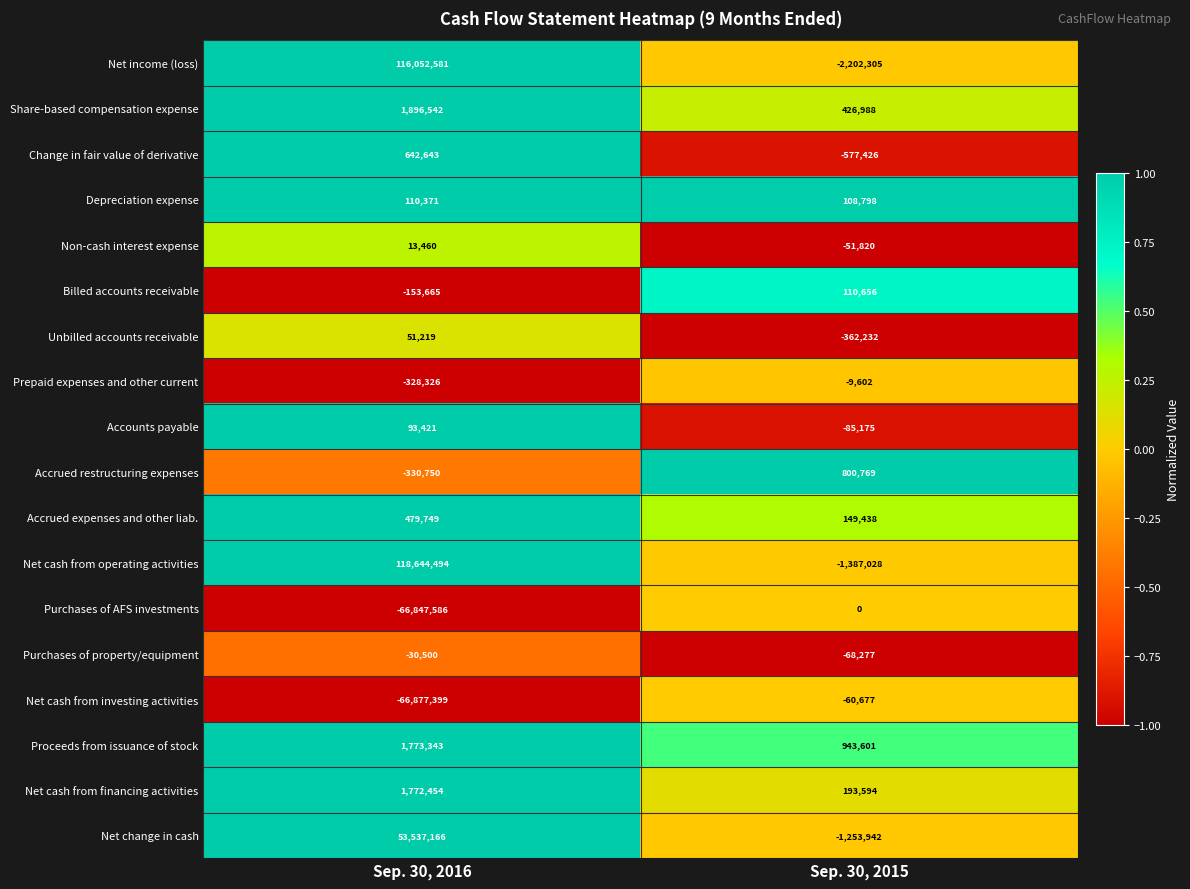

Which series has the largest total across all categories?

Net cash from operating activities